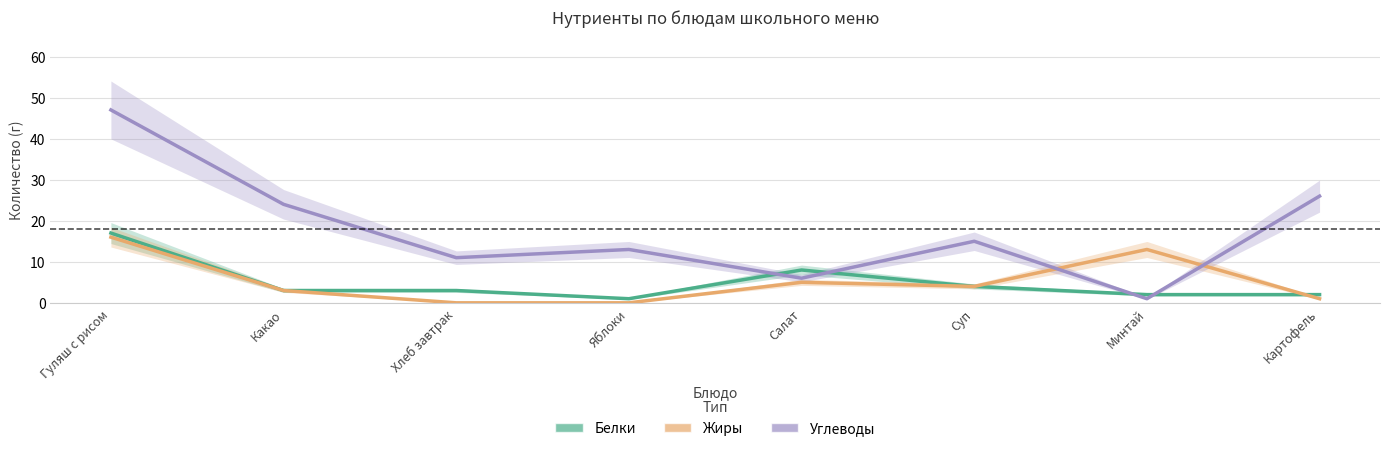

What is the approximate value of Углеводы at Суп?

15